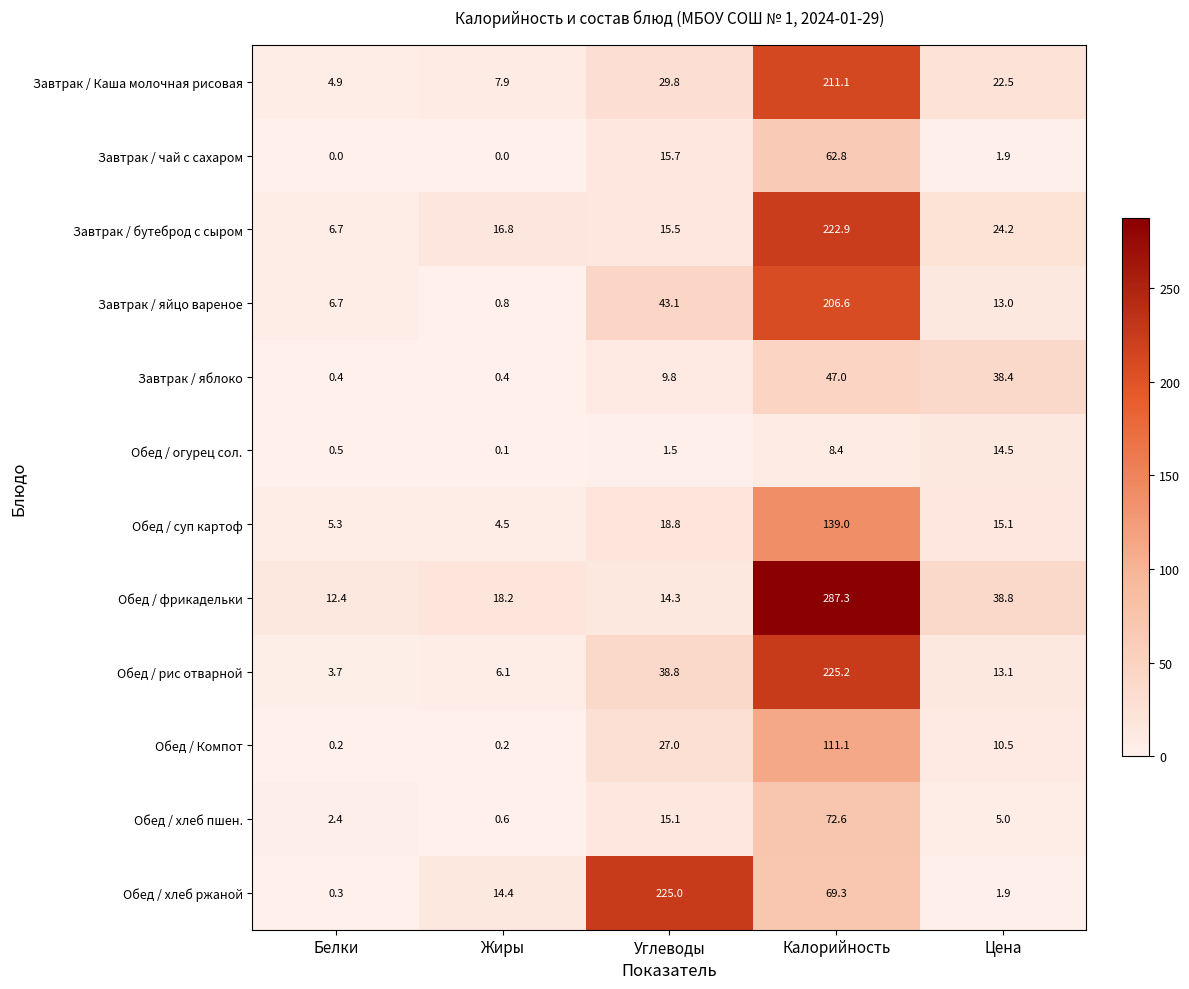

Read the Завтрак / яблоко value at Цена.

38.4